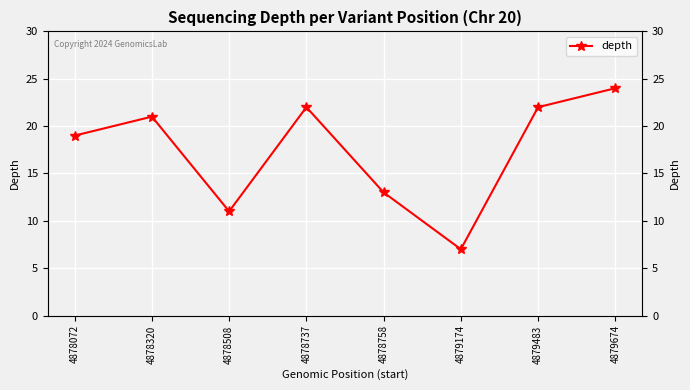

Is it true that the value at 4878508 is 19?

False